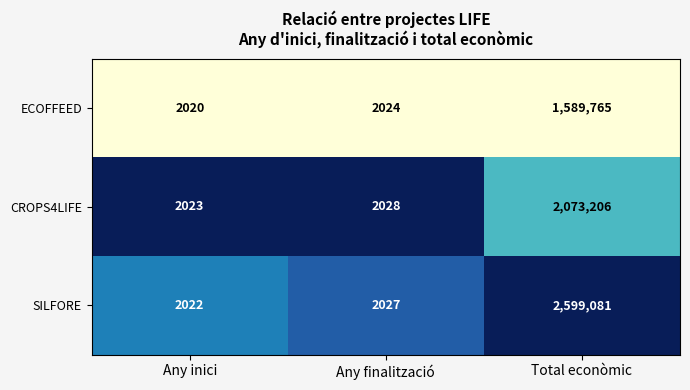

What is the highest value of the SILFORE series?

2599081